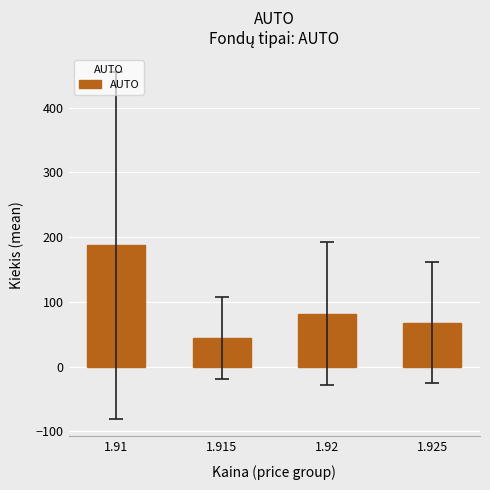

What is the label of the 3rd bar from the left?

1.92